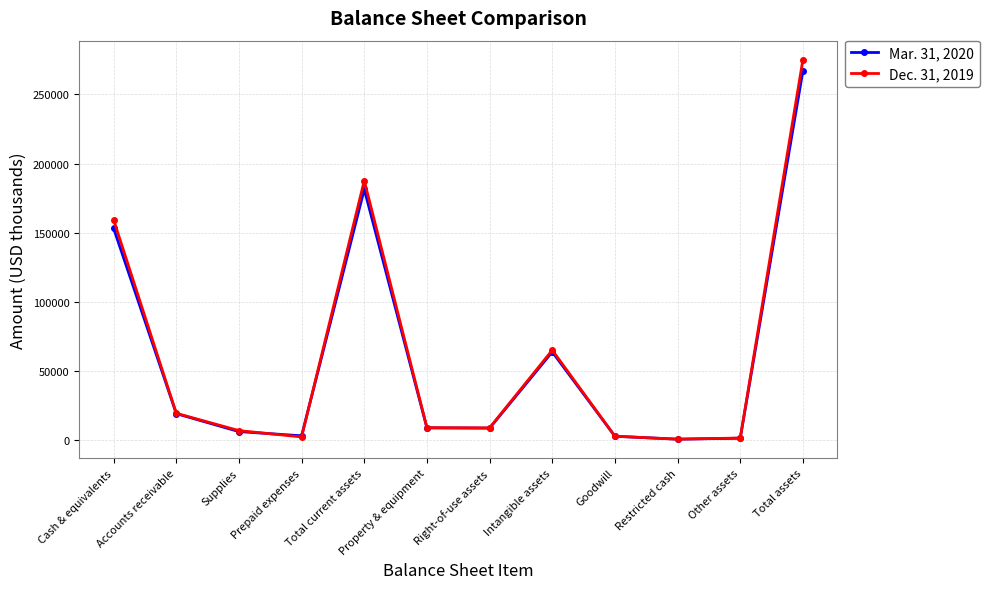

What is the lowest value of the Dec. 31, 2019 series?

603